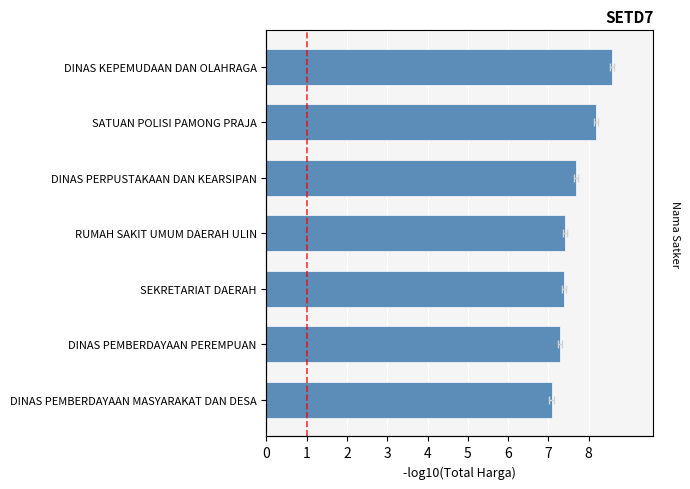

Is it true that the value at DINAS PEMBERDAYAAN PEREMPUAN is 7.3?

True